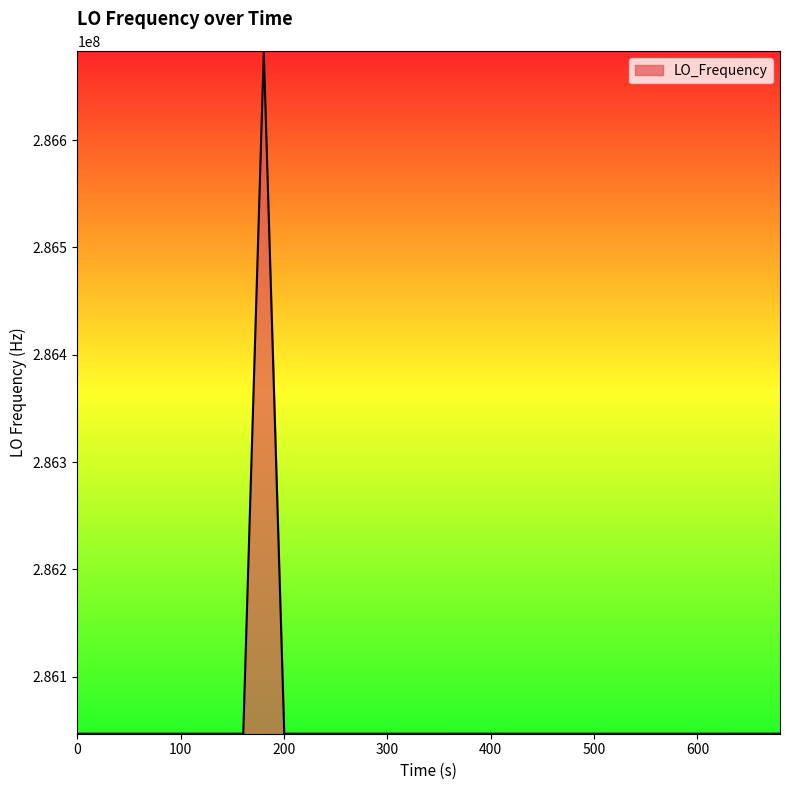

What is the smallest value displayed?

286046996.9